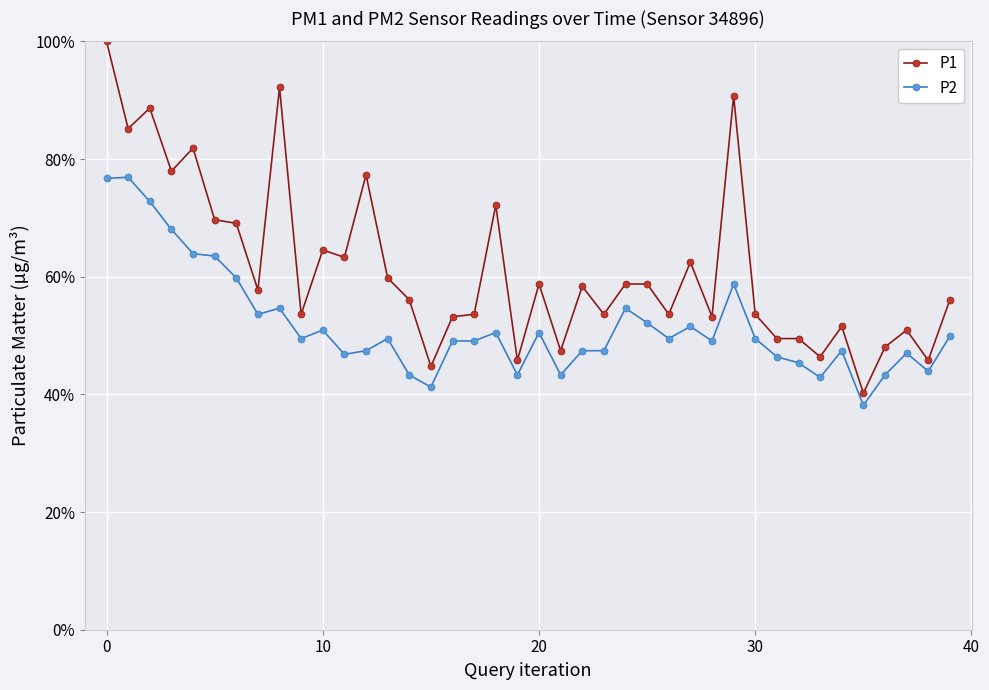

What is the maximum value shown in the chart?

1.0